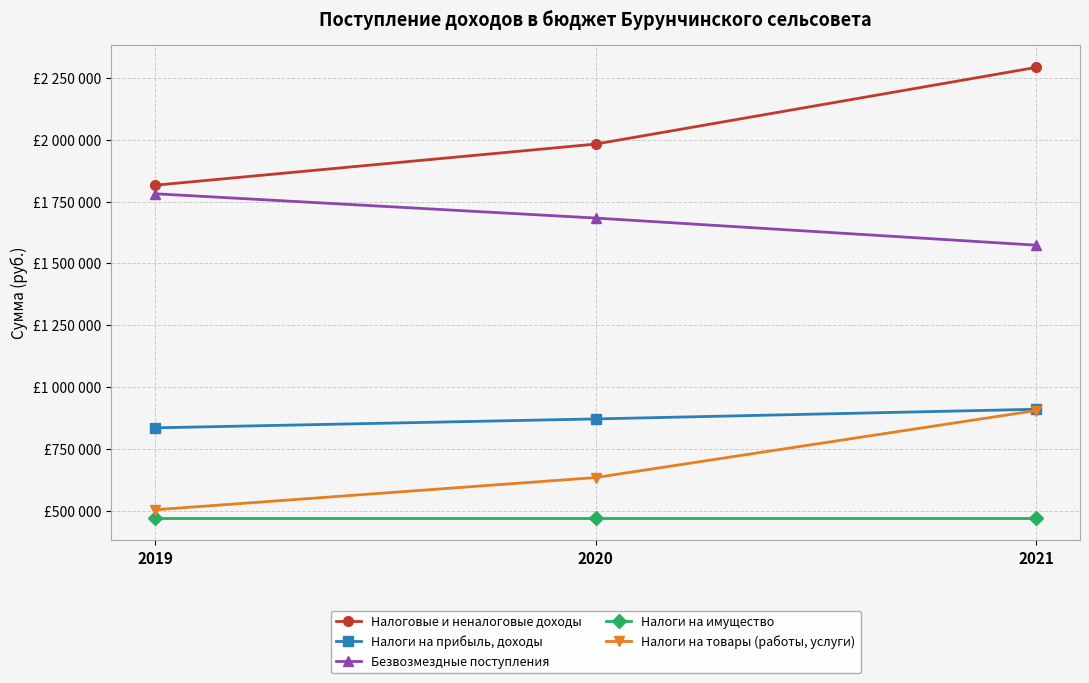

At which label does Налоговые и неналоговые доходы reach its peak?

2021